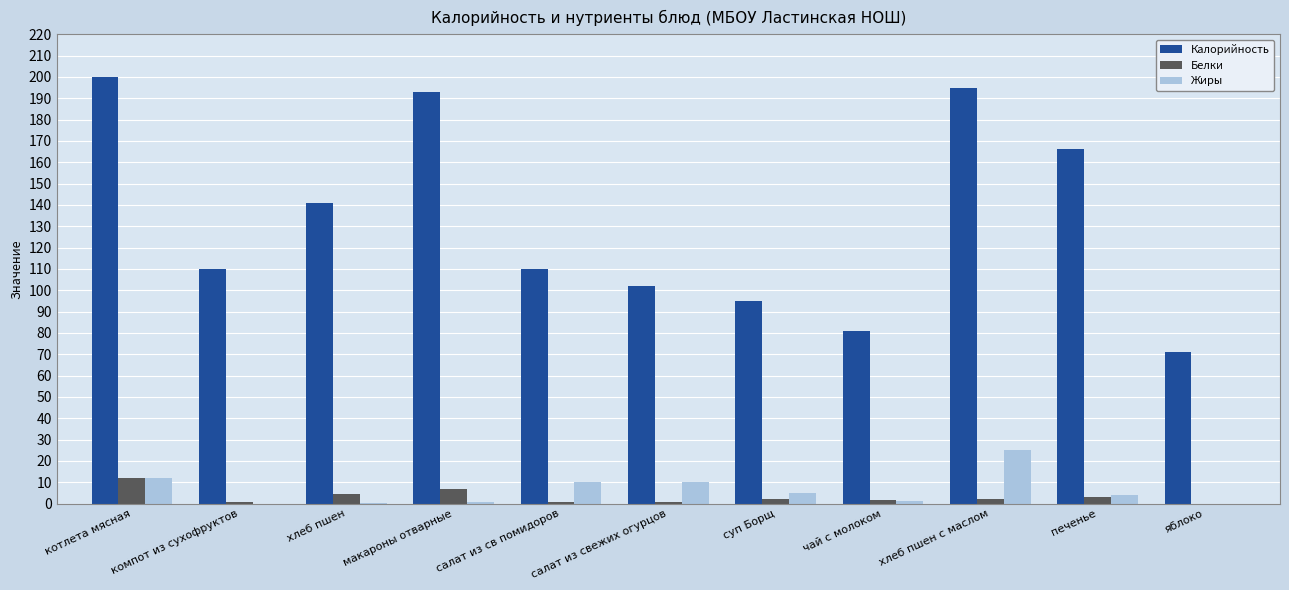

The Калорийность series shows 195.0 at хлеб пшен с маслом. True or false?

True